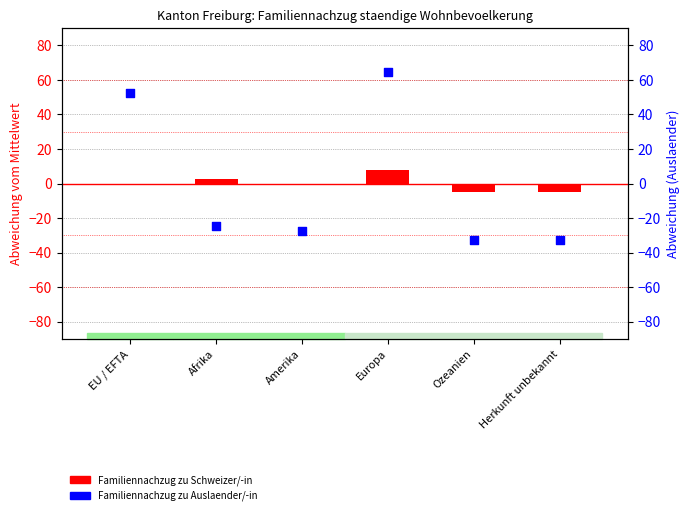

Which series has the widest spread of Y values?

Familiennachzug zu Auslaender/-in